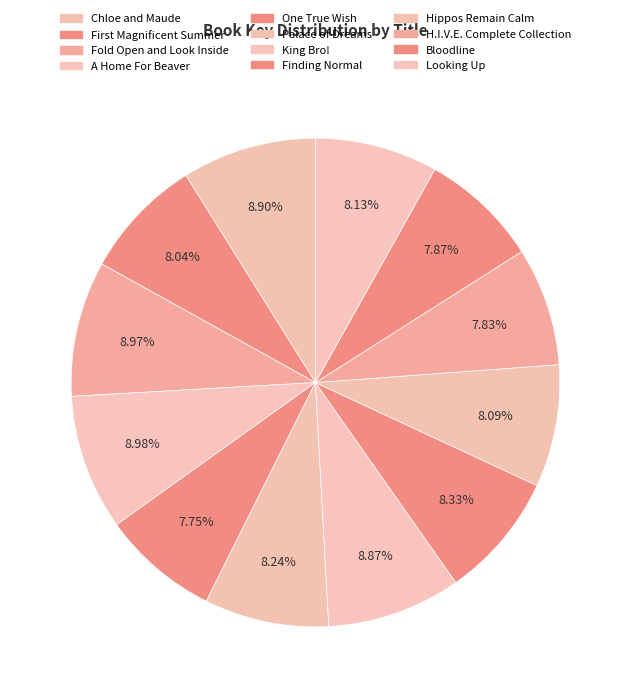

True or false: One True Wish accounts for 8% of the total.

True